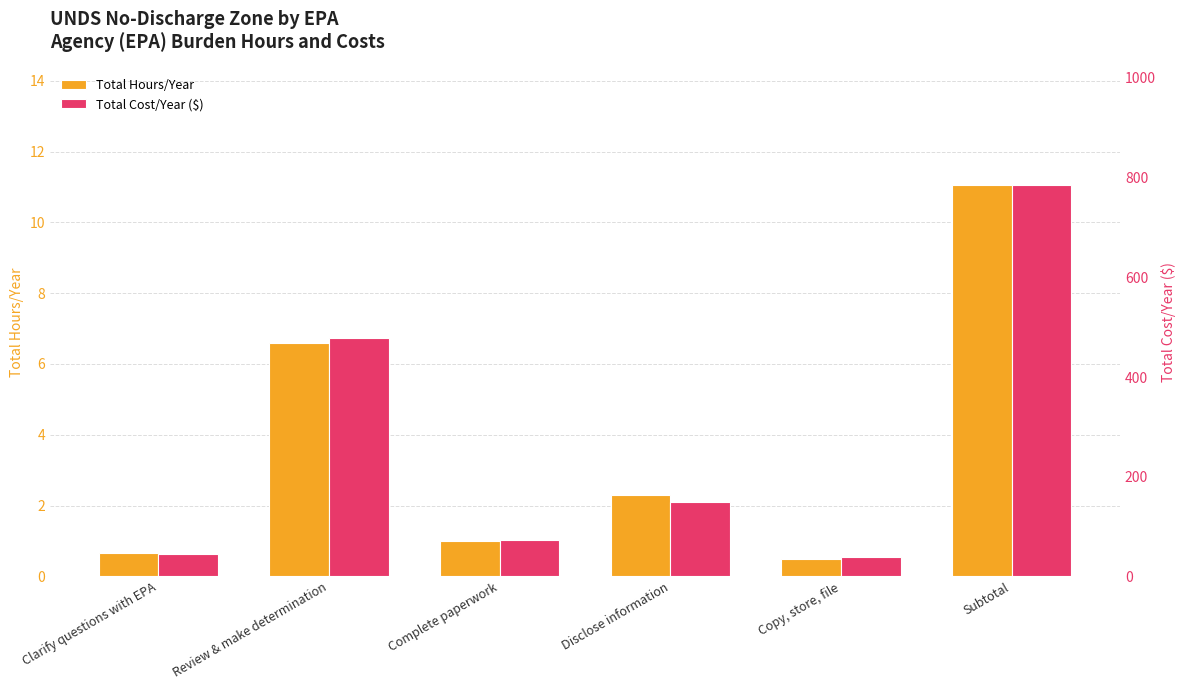

What is the highest value of the Total Cost/Year ($) series?

785.2